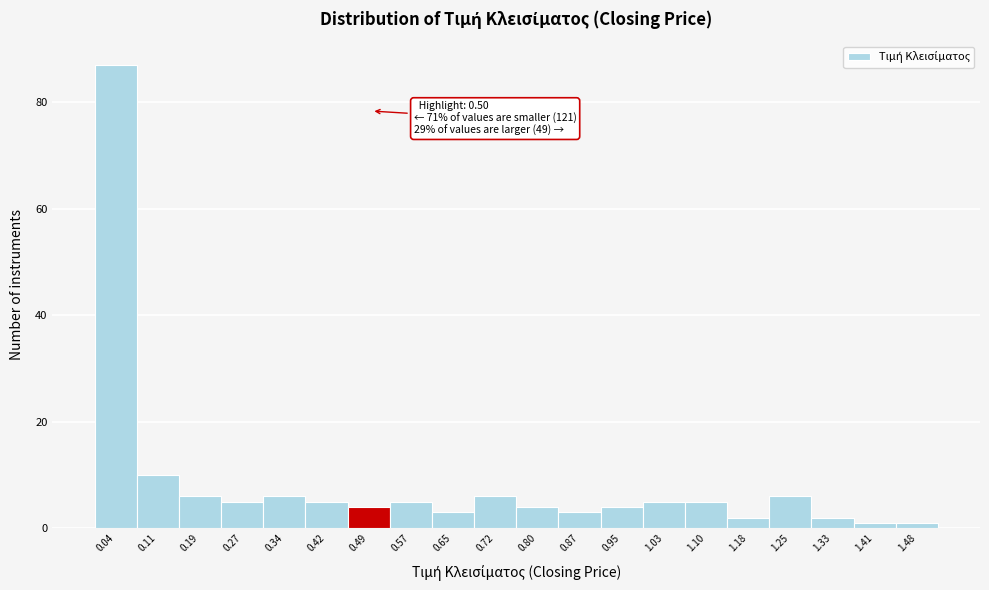

Over which range of the x-axis is the bar tallest?

0.00 to 0.08